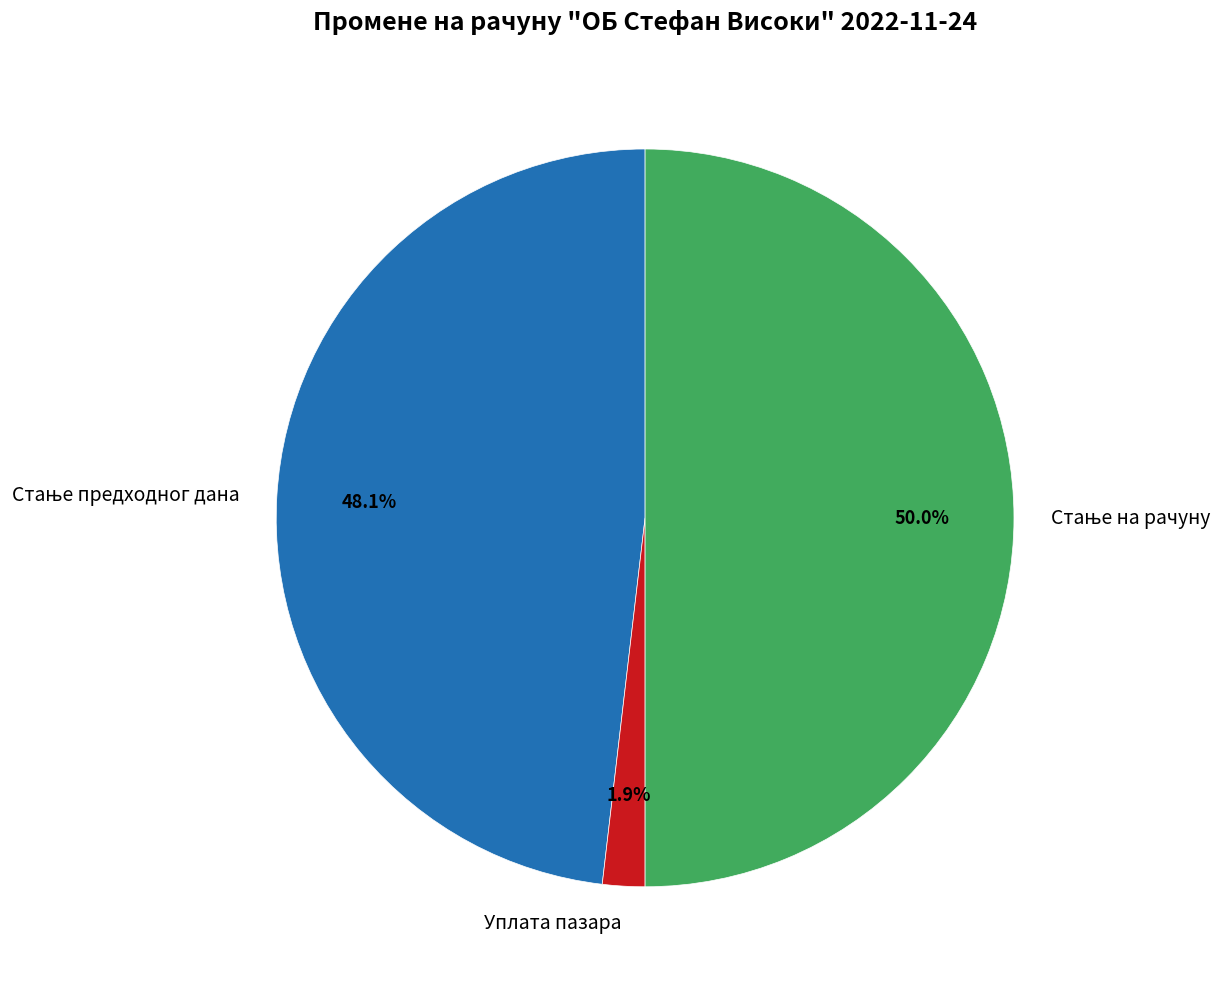

Which slice is the smallest?

Уплата пазара